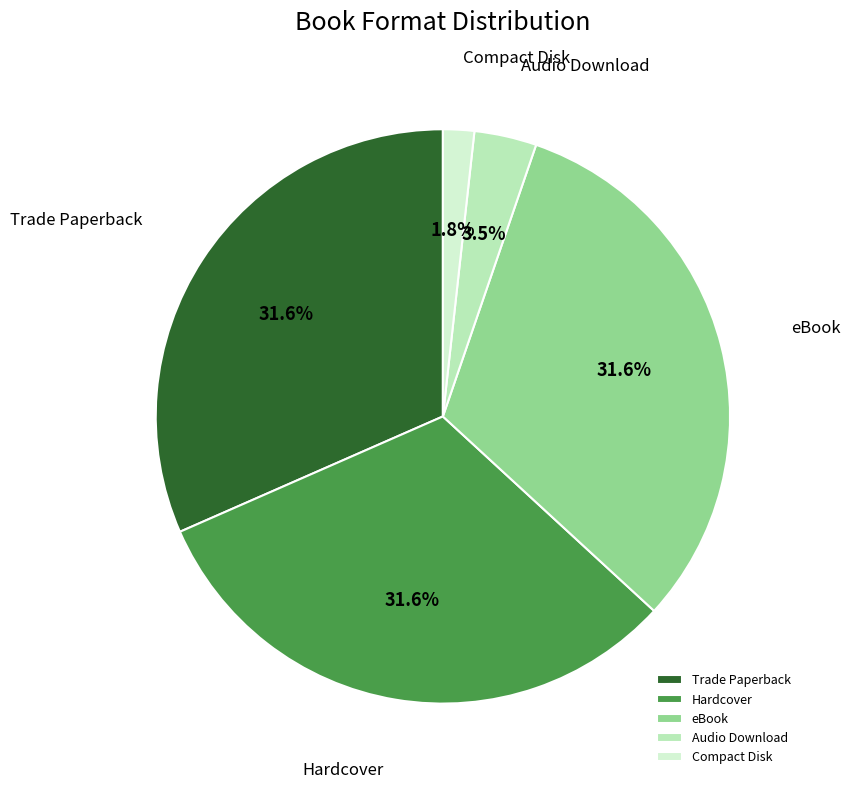

Is there any slice that represents more than half of the pie?

No